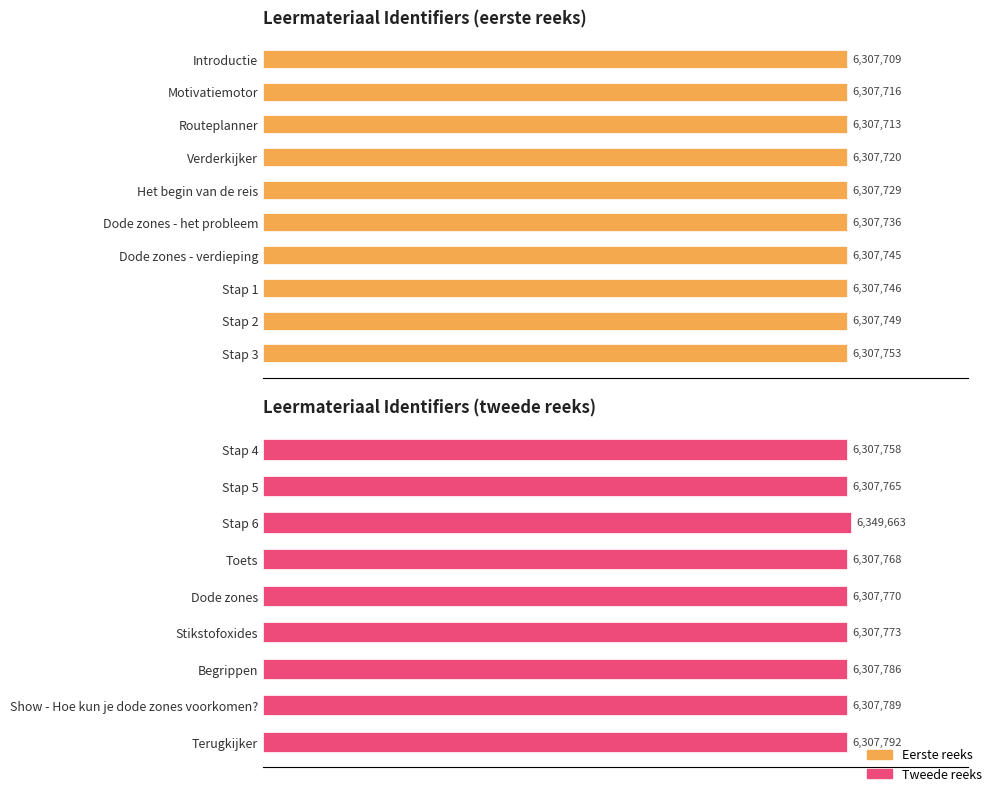

Does the chart contain stacked bars?

No